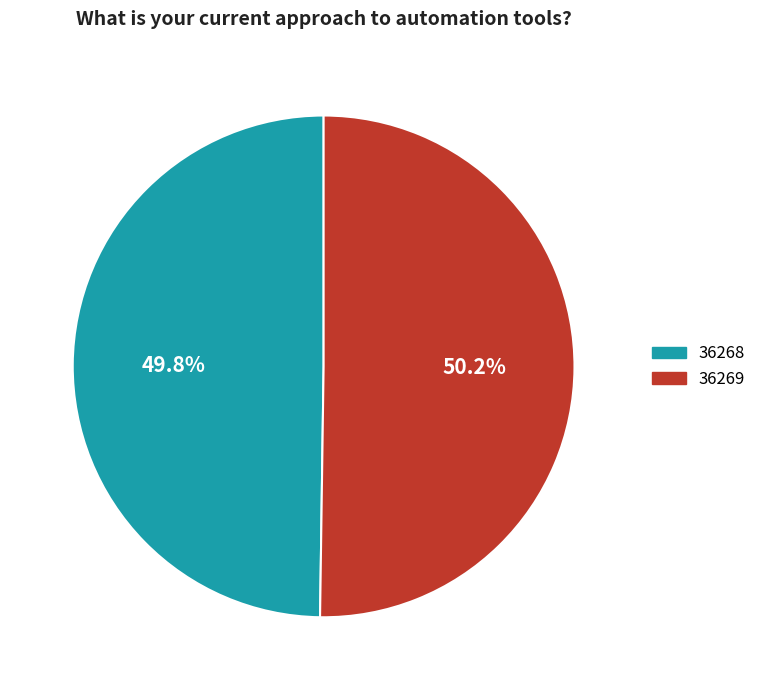

Is there a majority slice in this chart?

Yes